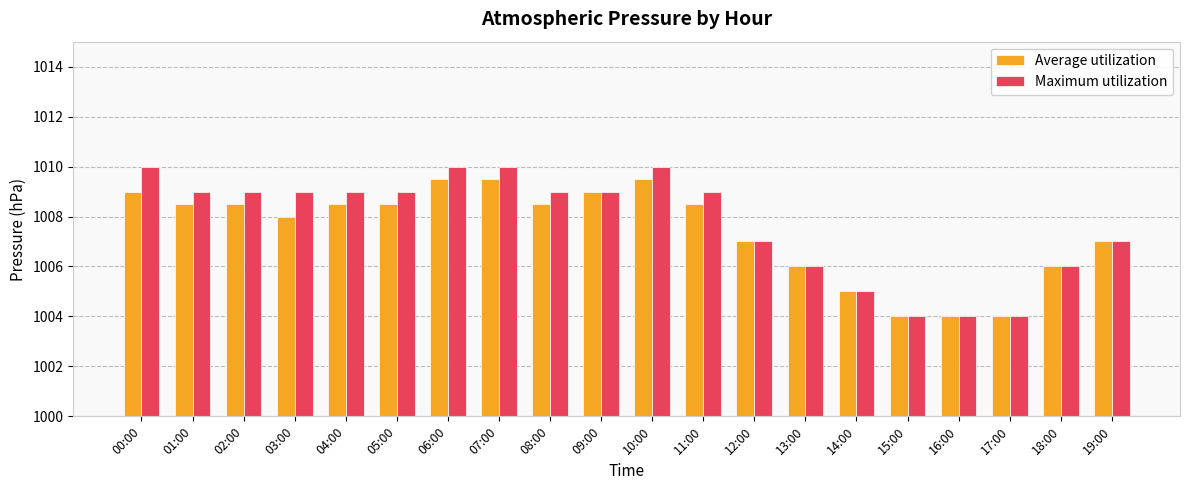

At 03:00, list the series in order from smallest to largest.

Average utilization, Maximum utilization